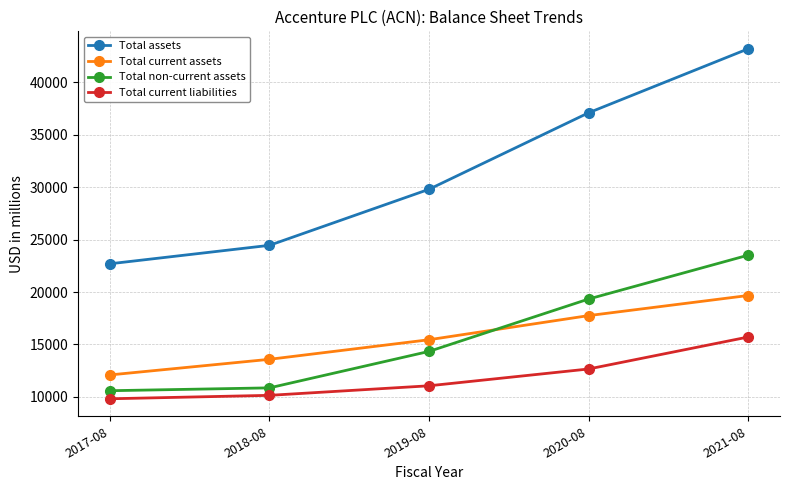

List the series in order of their peak value, highest first.

Total assets, Total non-current assets, Total current assets, Total current liabilities